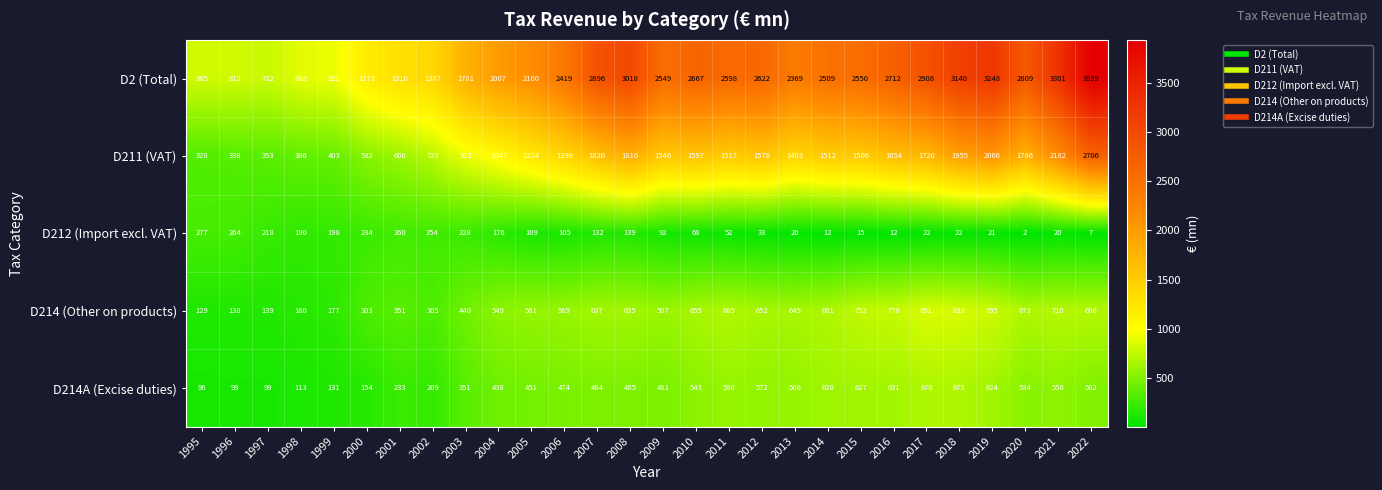

Which category has the lowest value in the D214 (Other on products) series?

1995